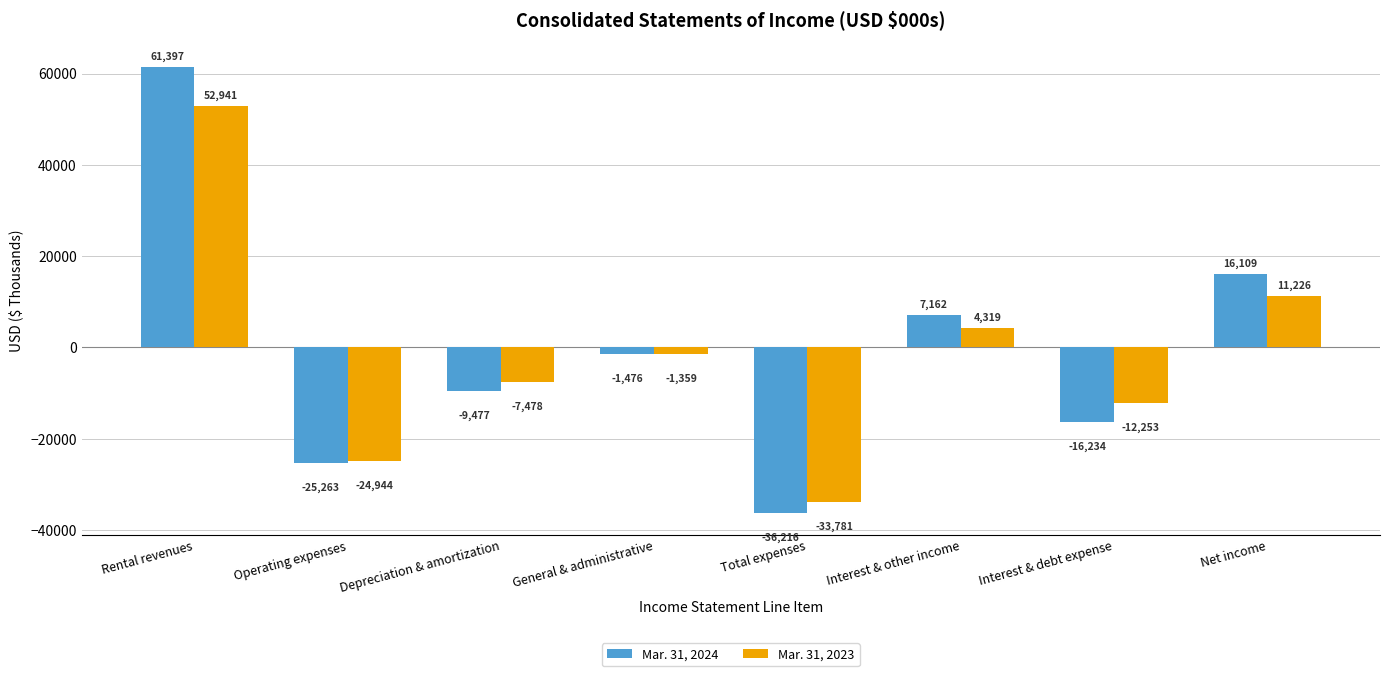

The value of Mar. 31, 2023 at Depreciation & amortization is -13406. True or false?

False